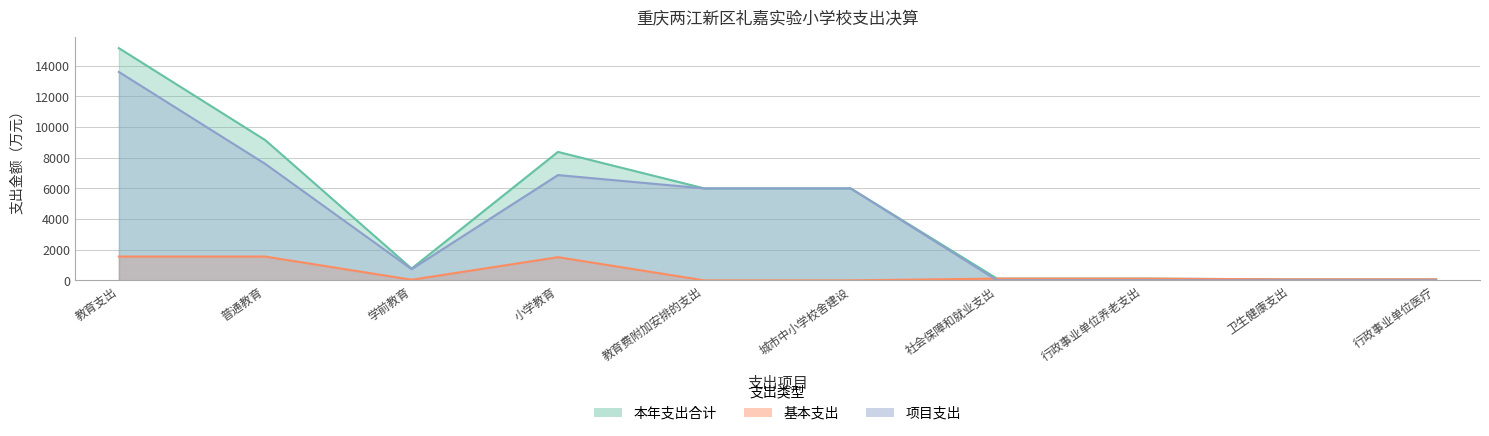

Where is 基本支出 nearest to the value 776?

社会保障和就业支出